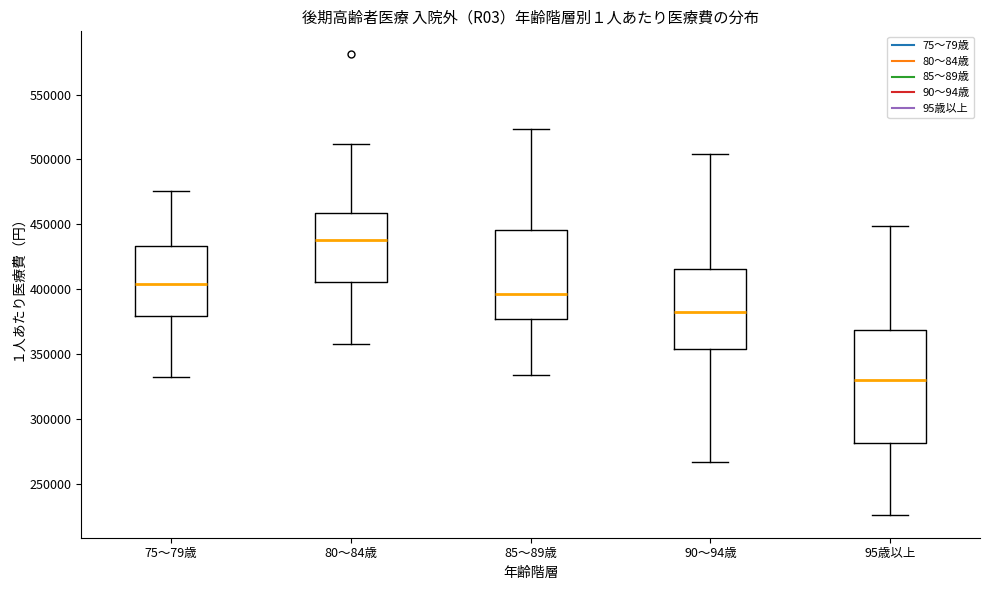

Comparing the boxes themselves (not the whiskers), which one is the tallest?

95歳以上